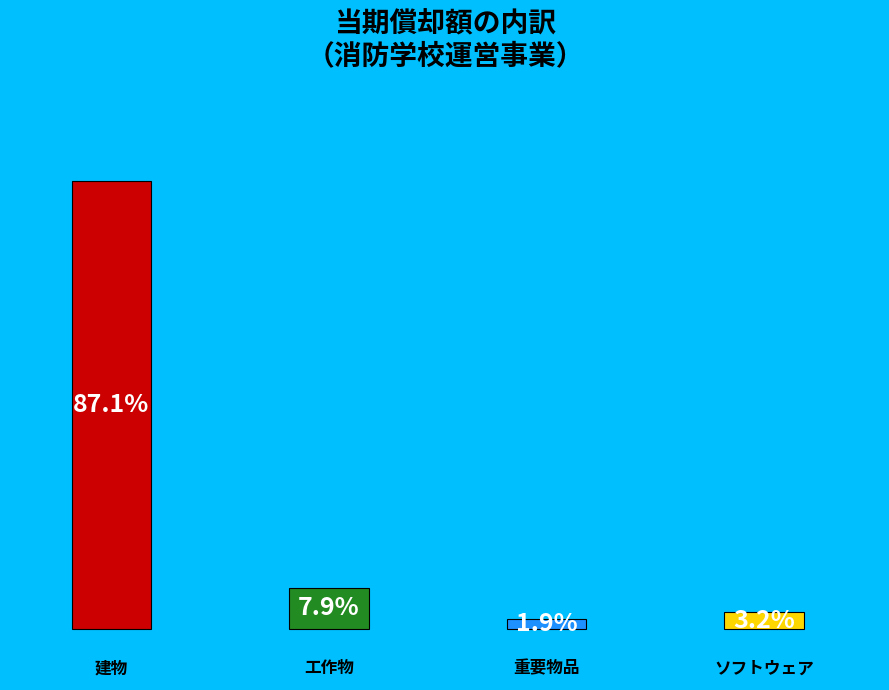

To the nearest percent, what percentage of the pie is ソフトウェア?

3%